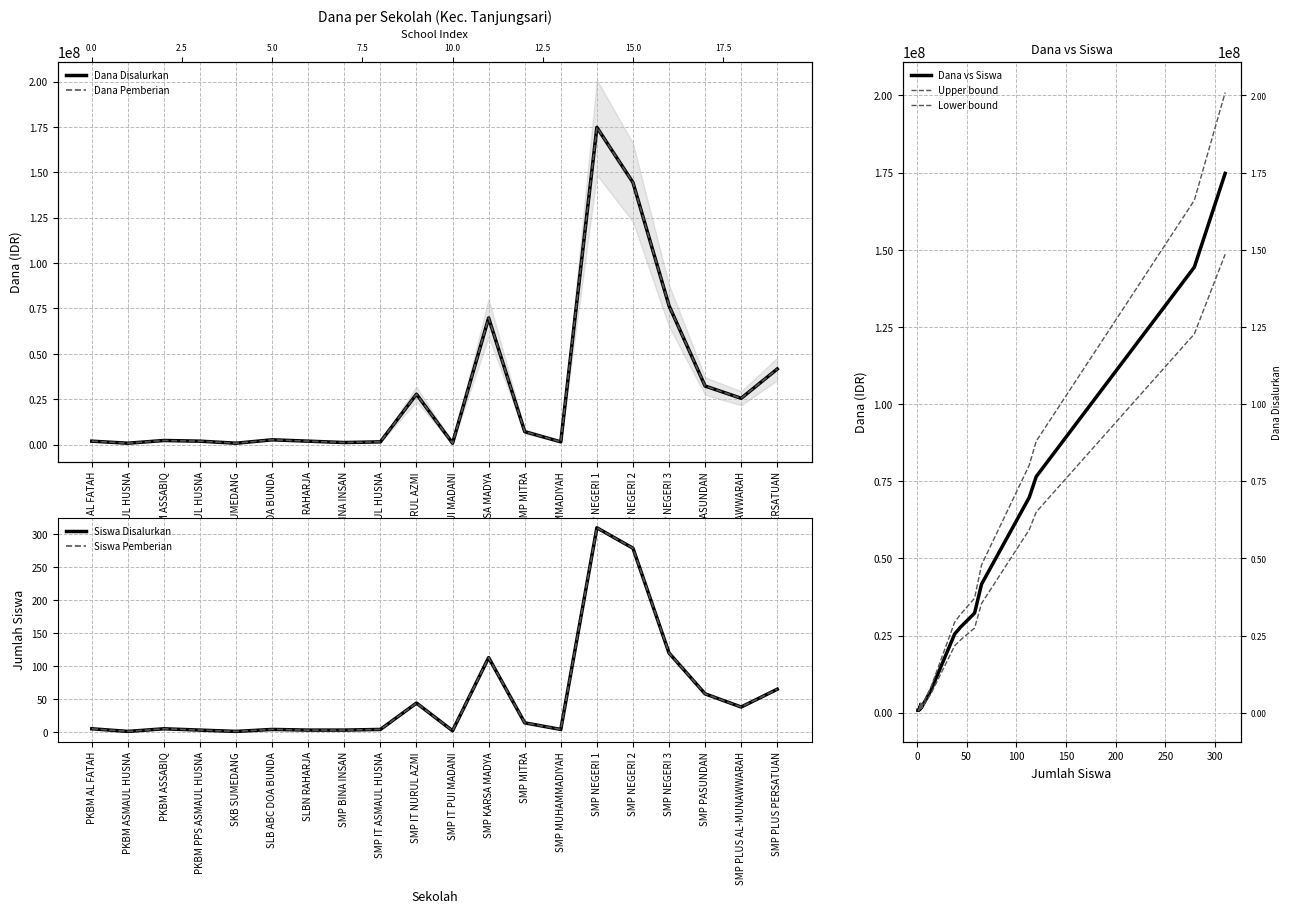

What is the value of the Dana Pemberian point at the 13th from the left?

7125000